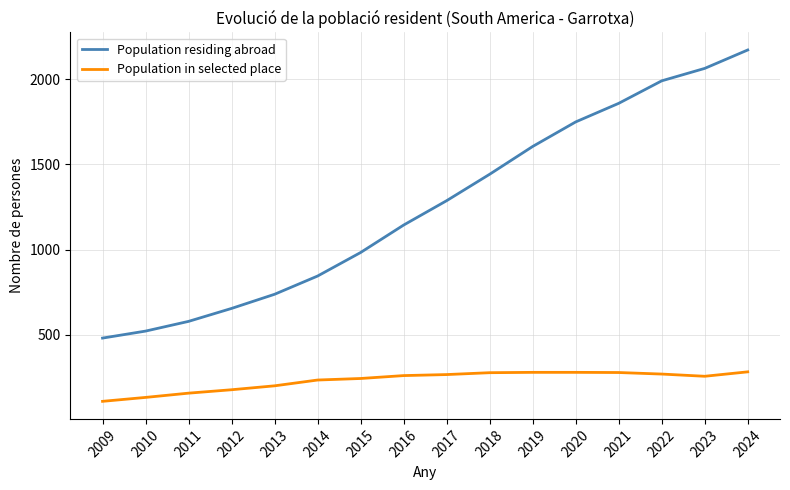

Which label corresponds to the largest value in the chart?

2024